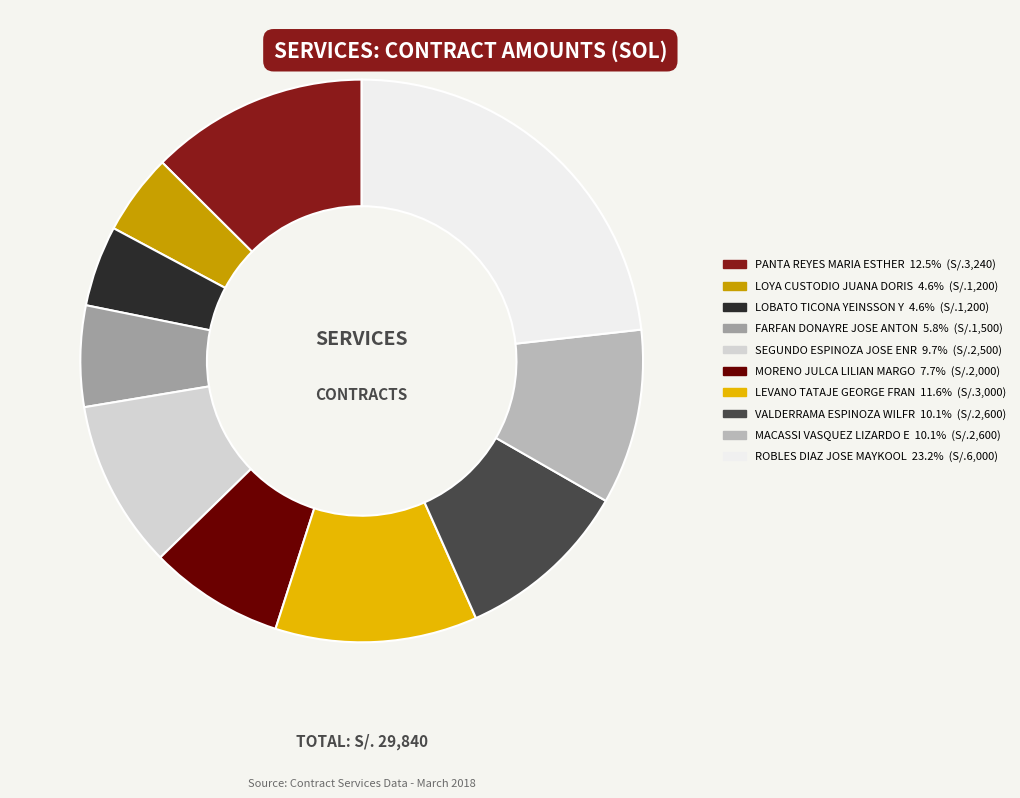

Which slice is the largest?

ROBLES DIAZ JOSE MAYKOOL